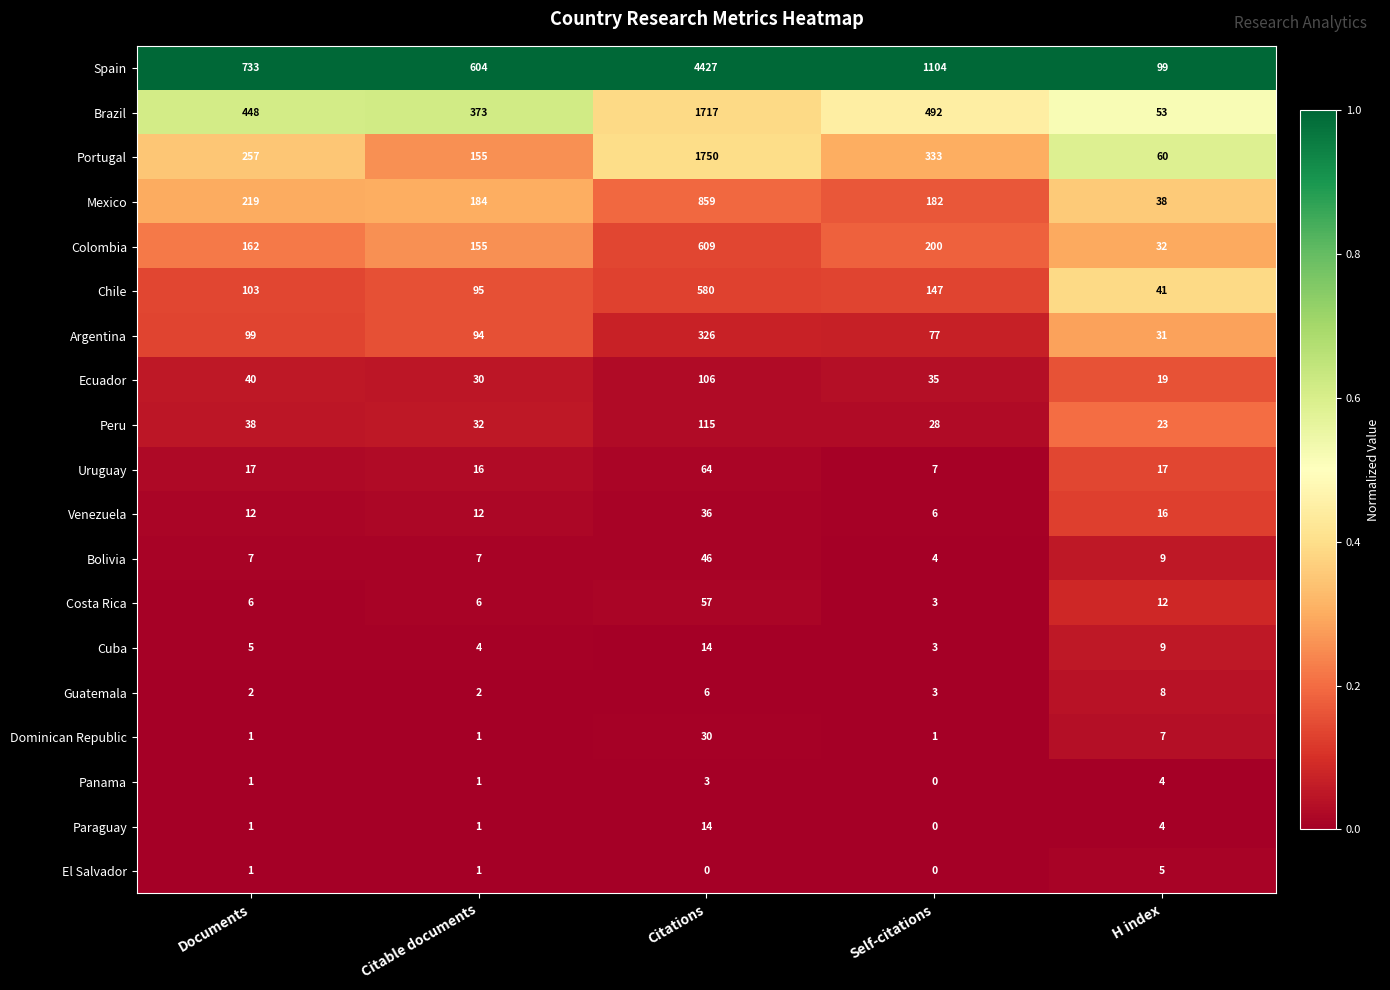

What is the difference between the highest and lowest values at Self-citations?

1104